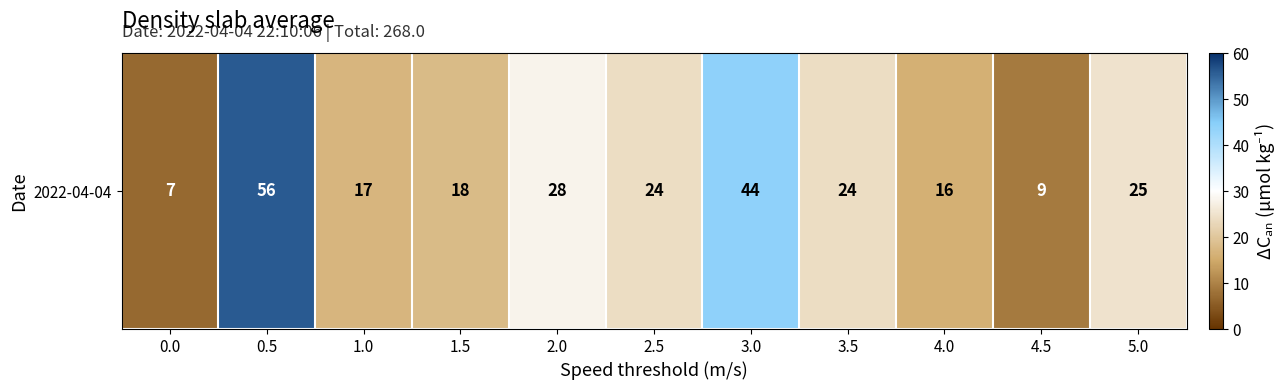

Reading left to right, extract all data points from this chart.

0.0=7	0.5=56	1.0=17	1.5=18	2.0=28	2.5=24	3.0=44	3.5=24	4.0=16	4.5=9	5.0=25